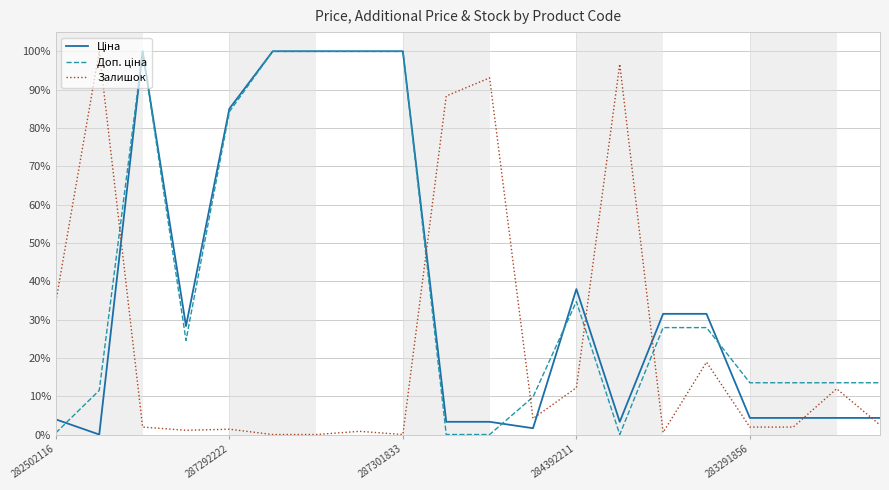

What is the greatest value displayed?

100.0